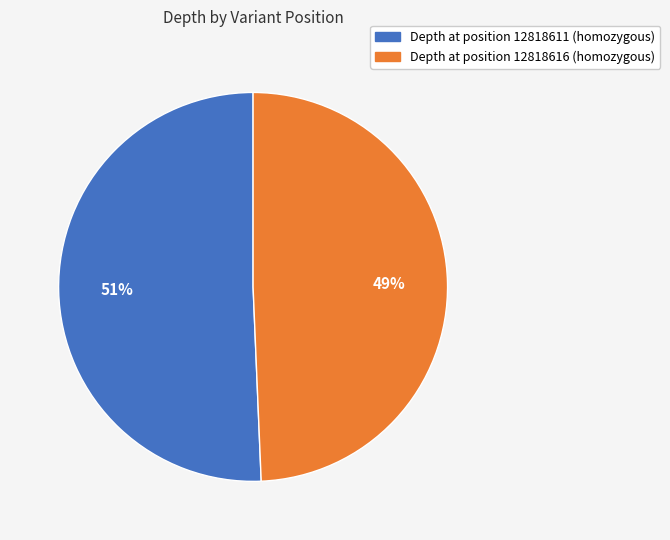

To the nearest percent, what portion does Depth at position 12818611 (homozygous) represent?

51%